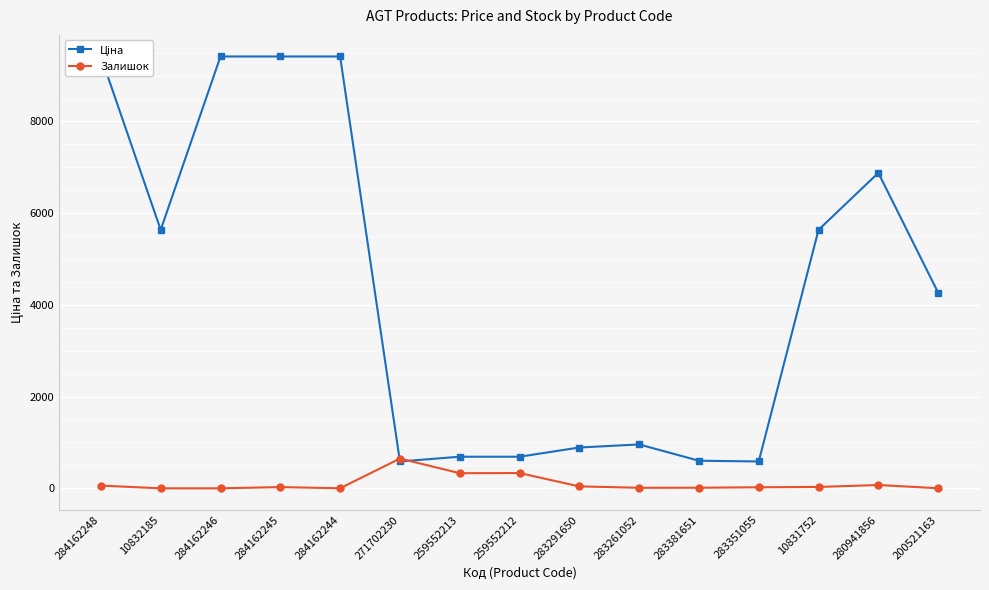

Which category has the lowest value in the Залишок series?

10832185